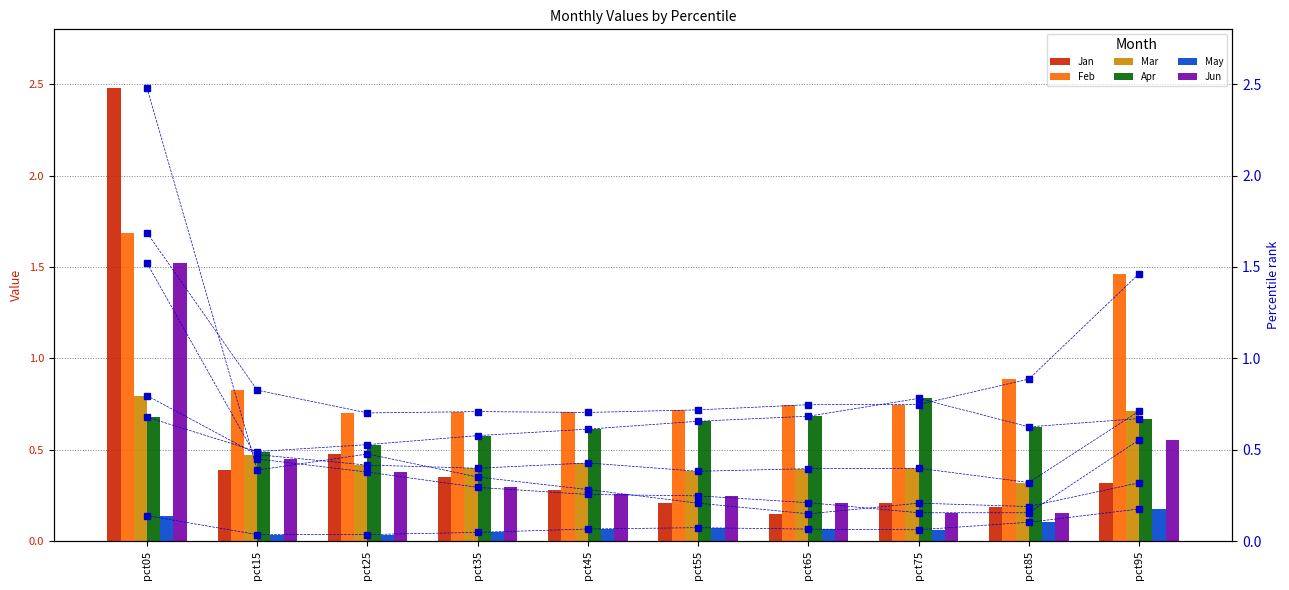

How many distinct data groups are displayed?

6